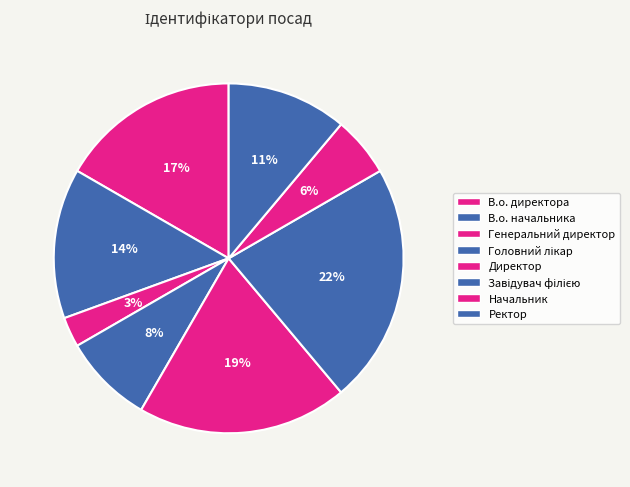

How many segments does this pie chart have?

8